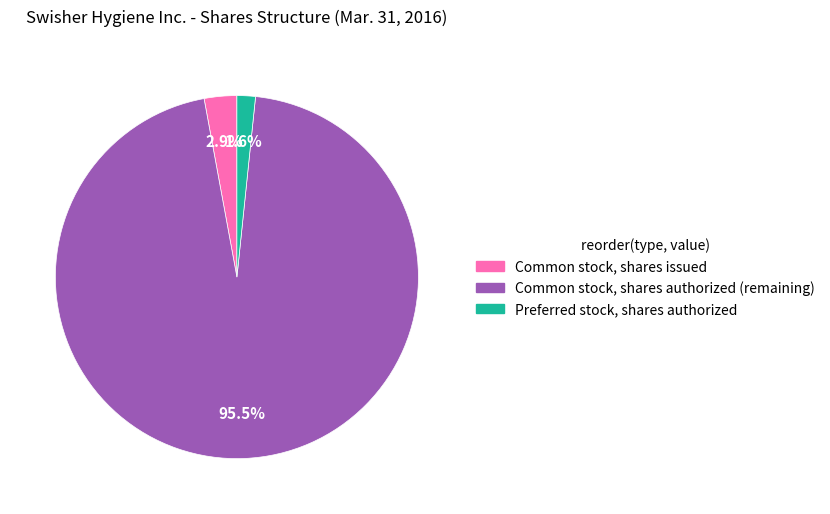

Rank the categories by value from highest to lowest.

Common stock, shares authorized, Common stock, shares issued, Preferred stock, shares authorized